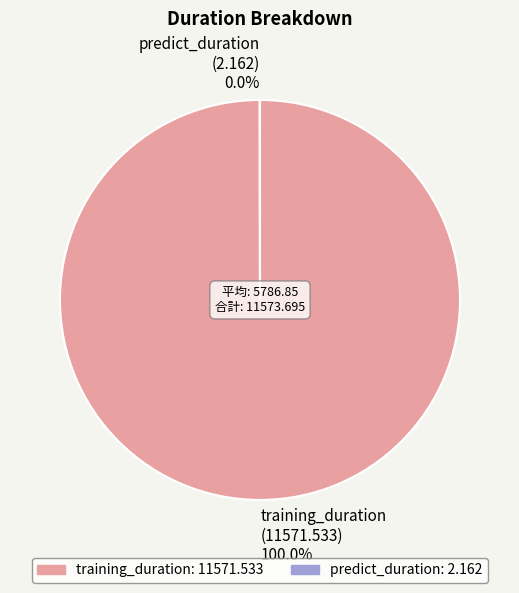

Is there a majority slice in this chart?

Yes